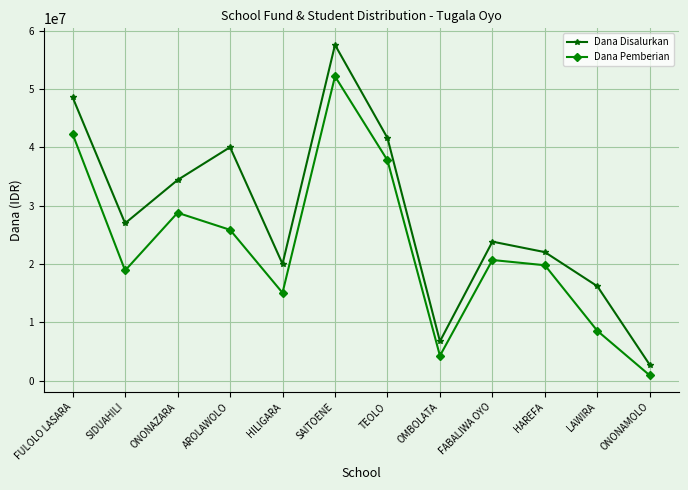

Rank the series by their average value, from highest to lowest.

Dana Disalurkan, Dana Pemberian